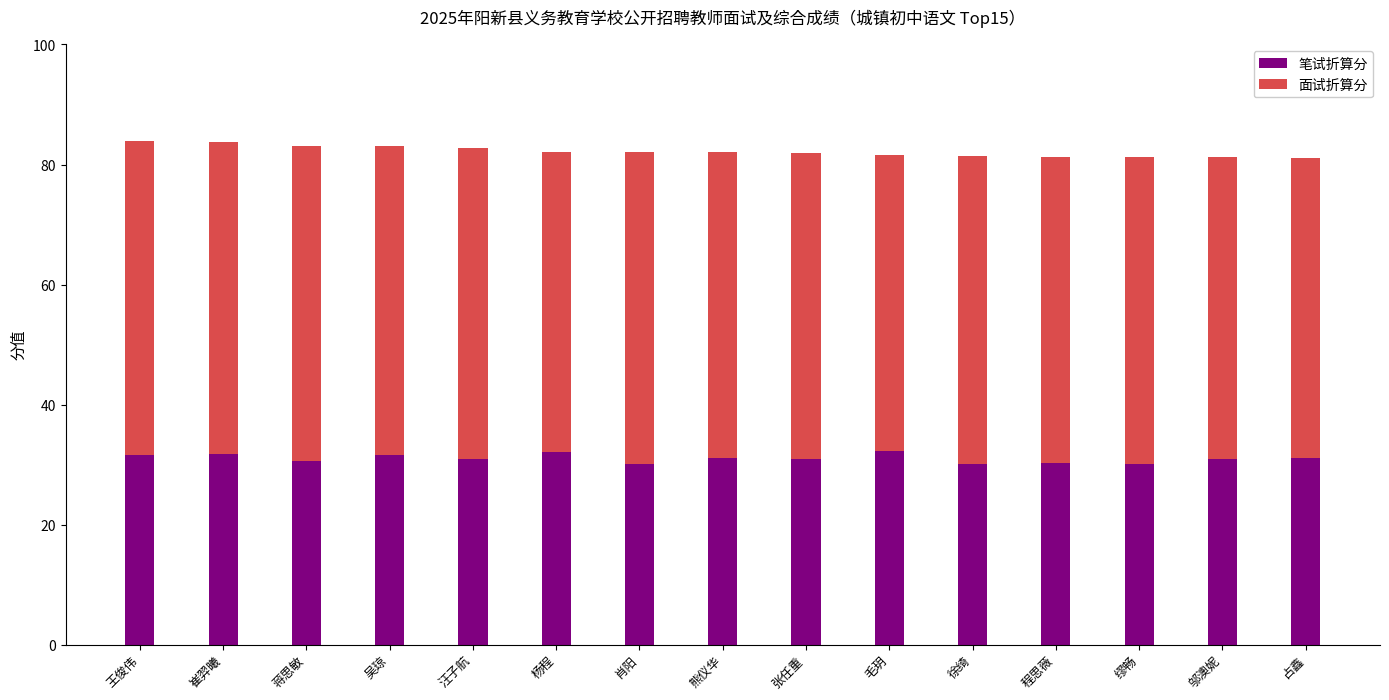

What is the difference between the 笔试折算分 values at 占鑫 and 张任重?

0.3